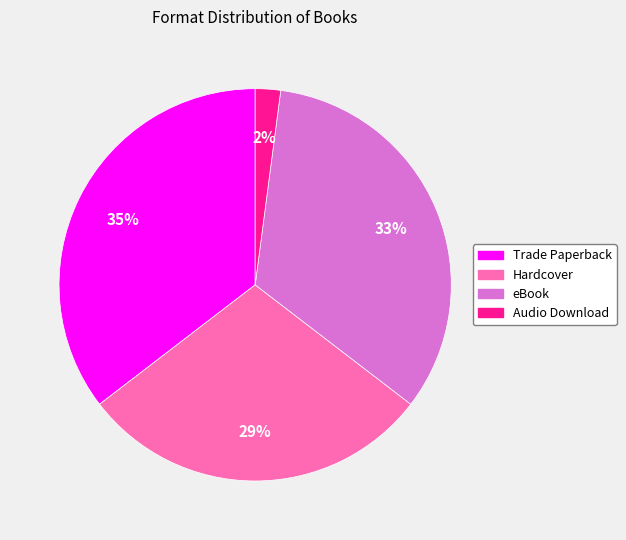

Which category has the smallest portion of the pie?

Audio Download